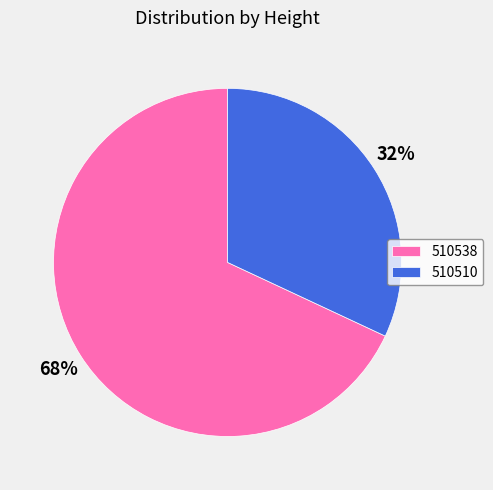

Which category has the biggest portion of the pie?

510538